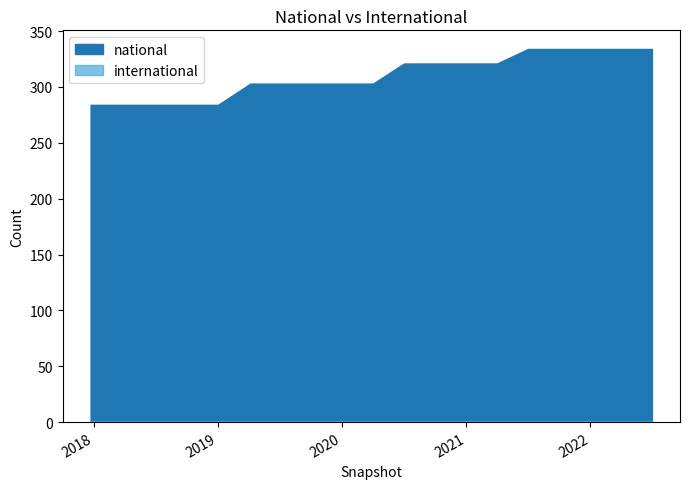

At how many categories does at least one series exceed 175?

19